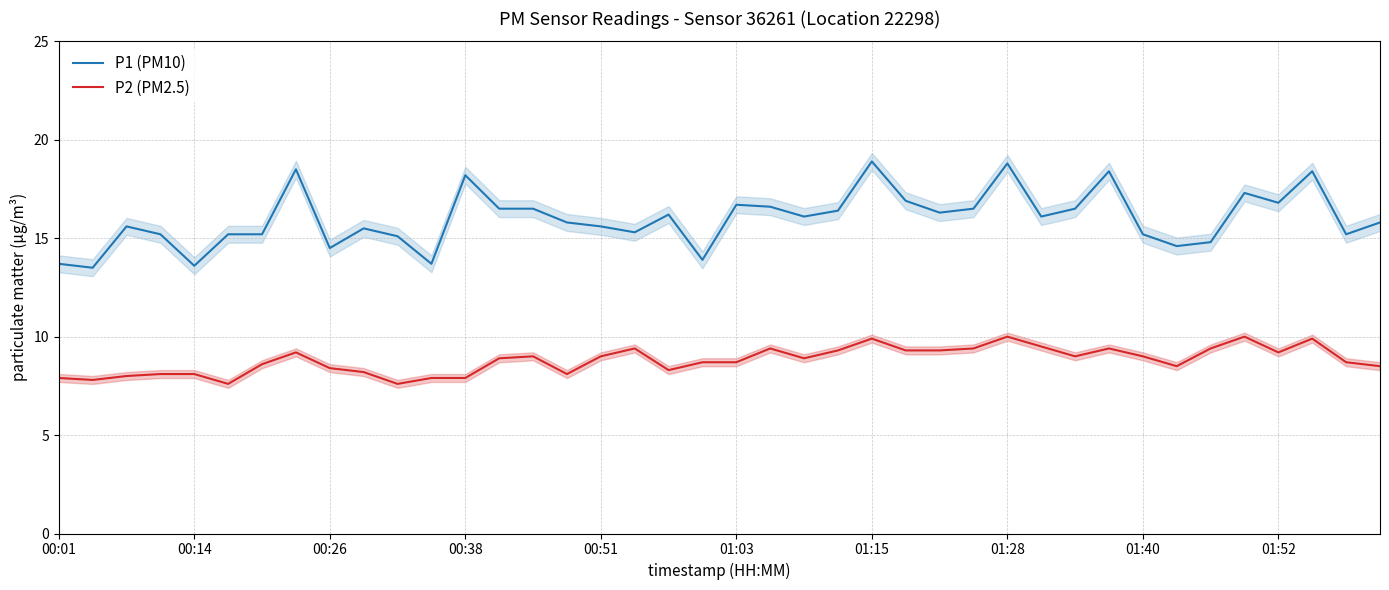

How many interior local valleys does the P1 (PM10) series have?

12